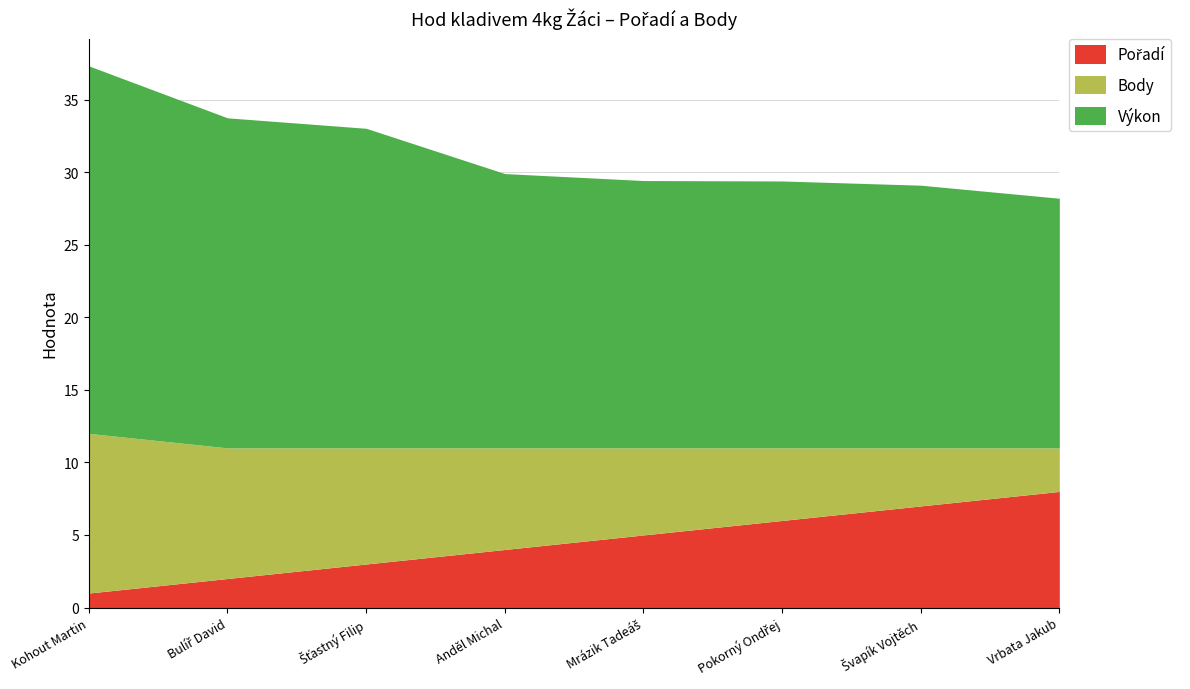

What is the smallest value displayed?

1.0